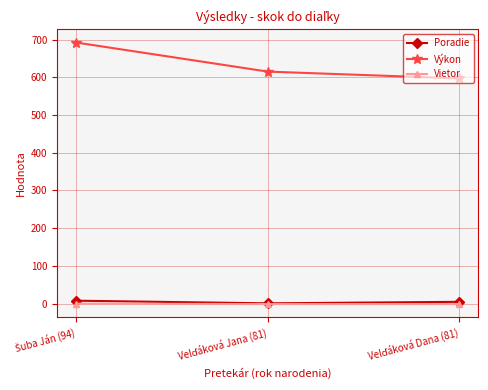

At how many categories does at least one series exceed 121?

3